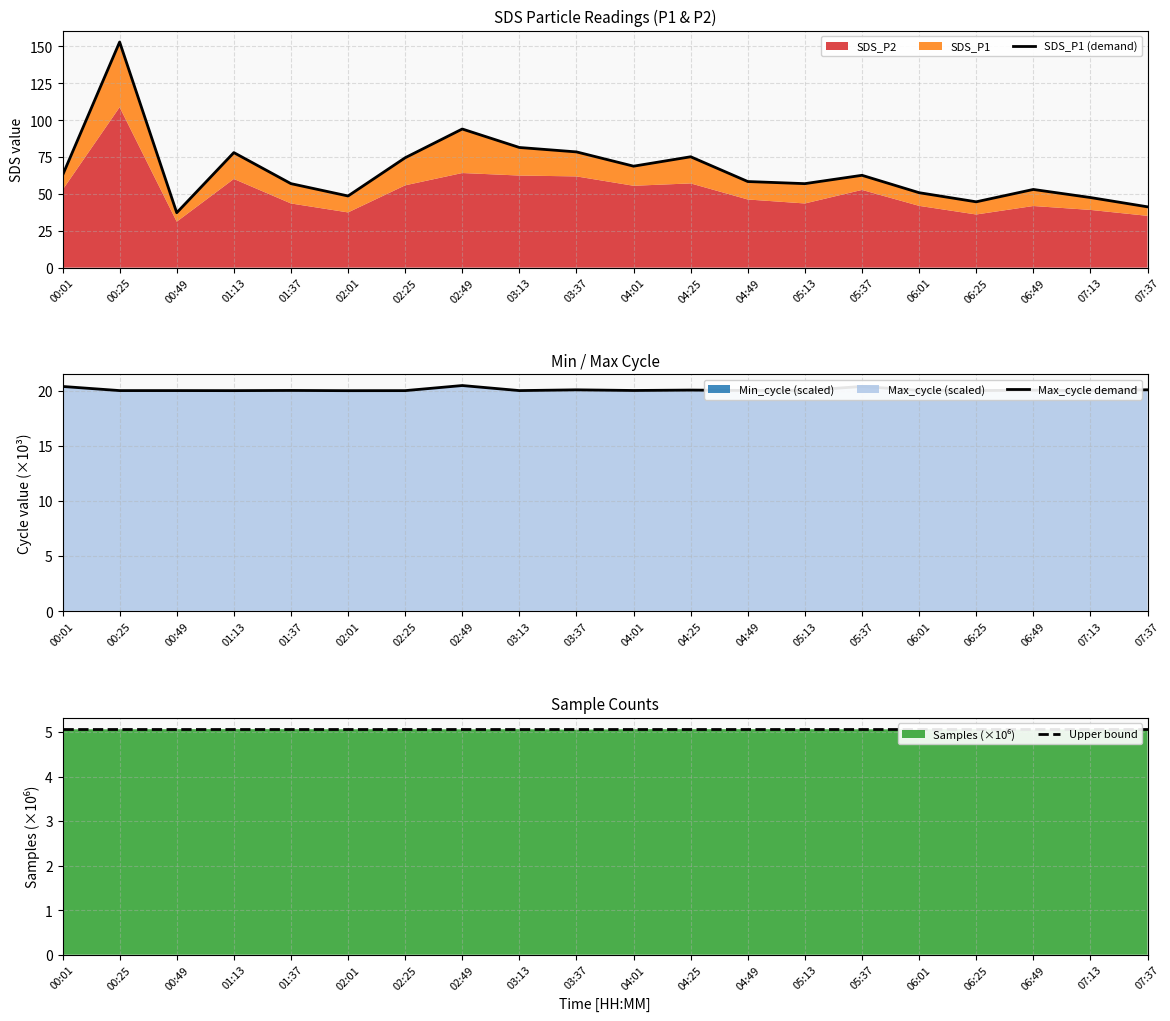

What is the sum of all Max_cycle demand values?

402.0